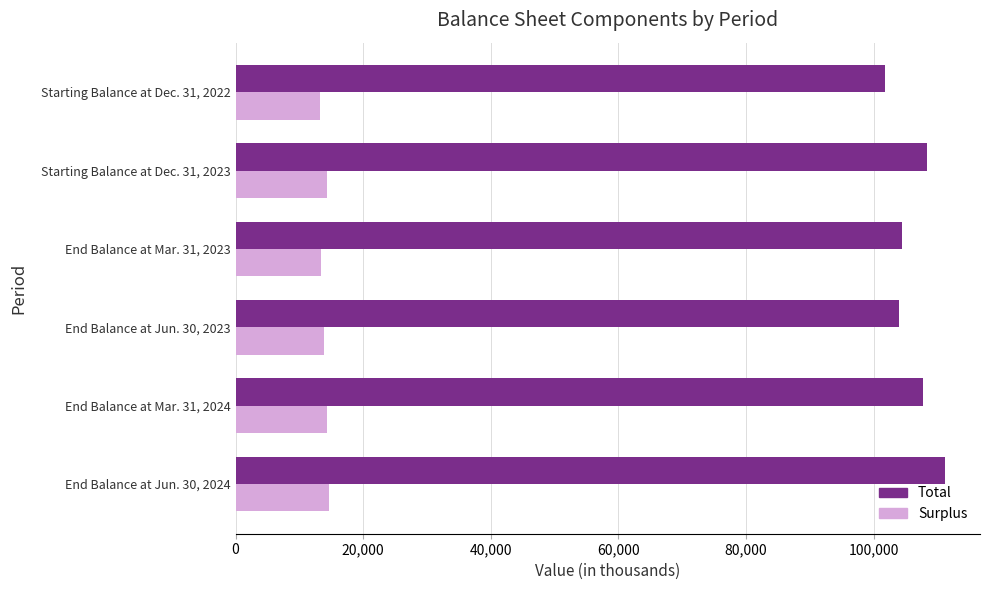

What are all the series names shown in the legend?

Total, Surplus